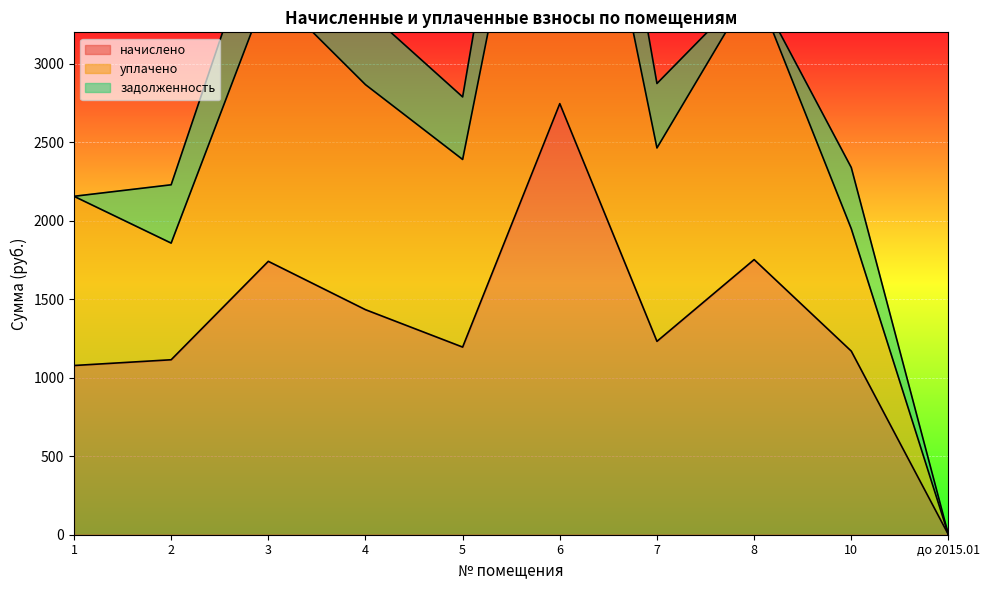

Reading left to right, what are all the values shown in this chart?

начислено: 1=1077.8	2=1114.5	3=1741.3	4=1433.4	5=1195.1	6=2745.8	7=1231.8	8=1752.4	10=1169.5	до 2015.01=0.0
уплачено: 1=2155.6	2=1857.5	3=3482.7	4=2866.8	5=2390.2	6=5491.7	7=2463.5	8=3504.7	10=1949.1	до 2015.01=0.0